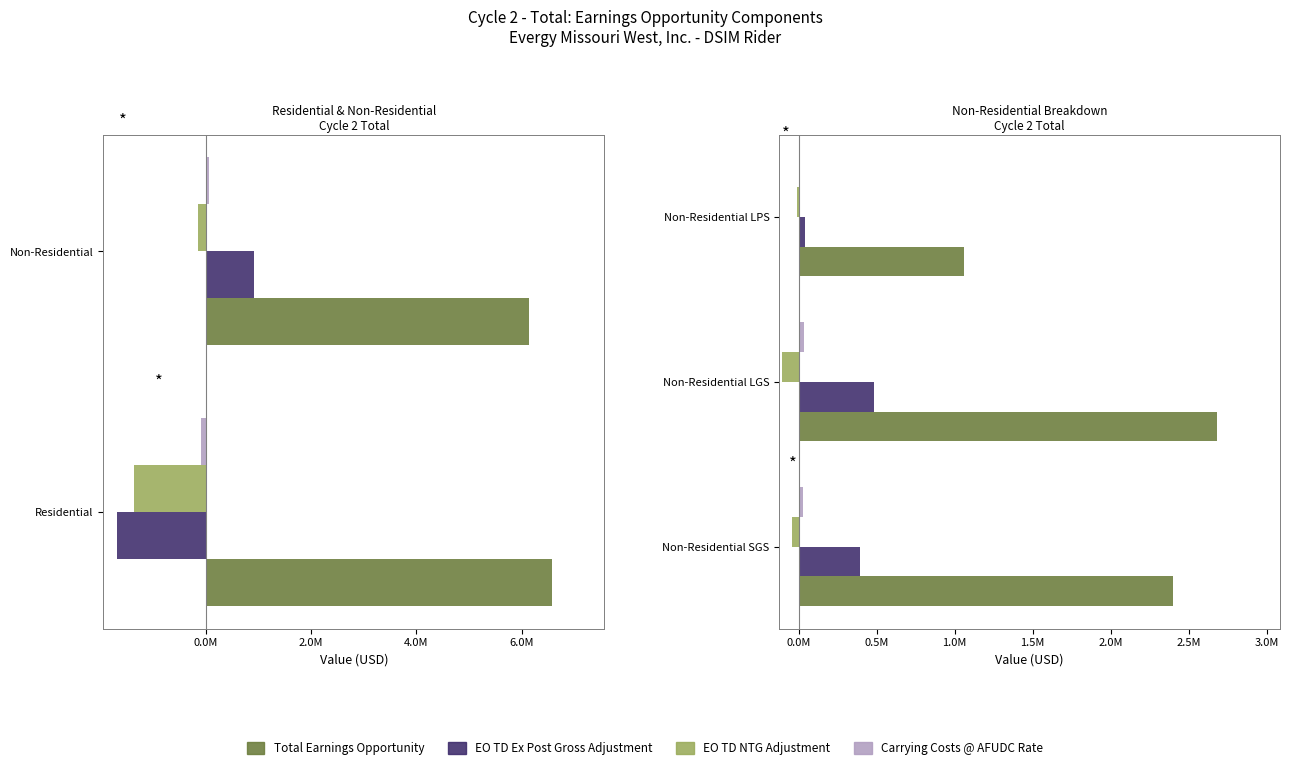

What is the maximum value for EO TD Ex Post Gross Adjustment?

480798.5